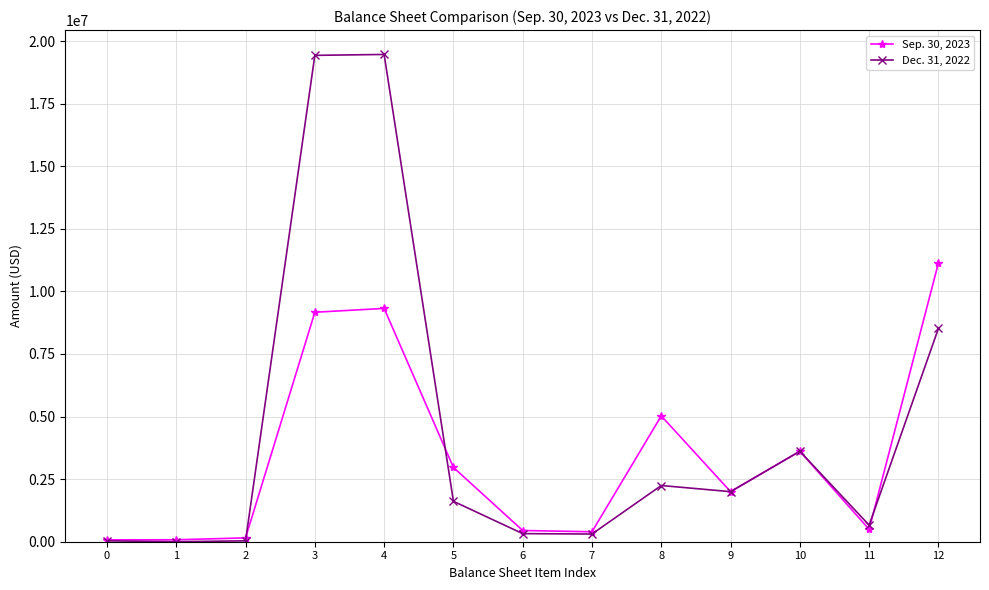

Which series has the largest total across all categories?

Dec. 31, 2022